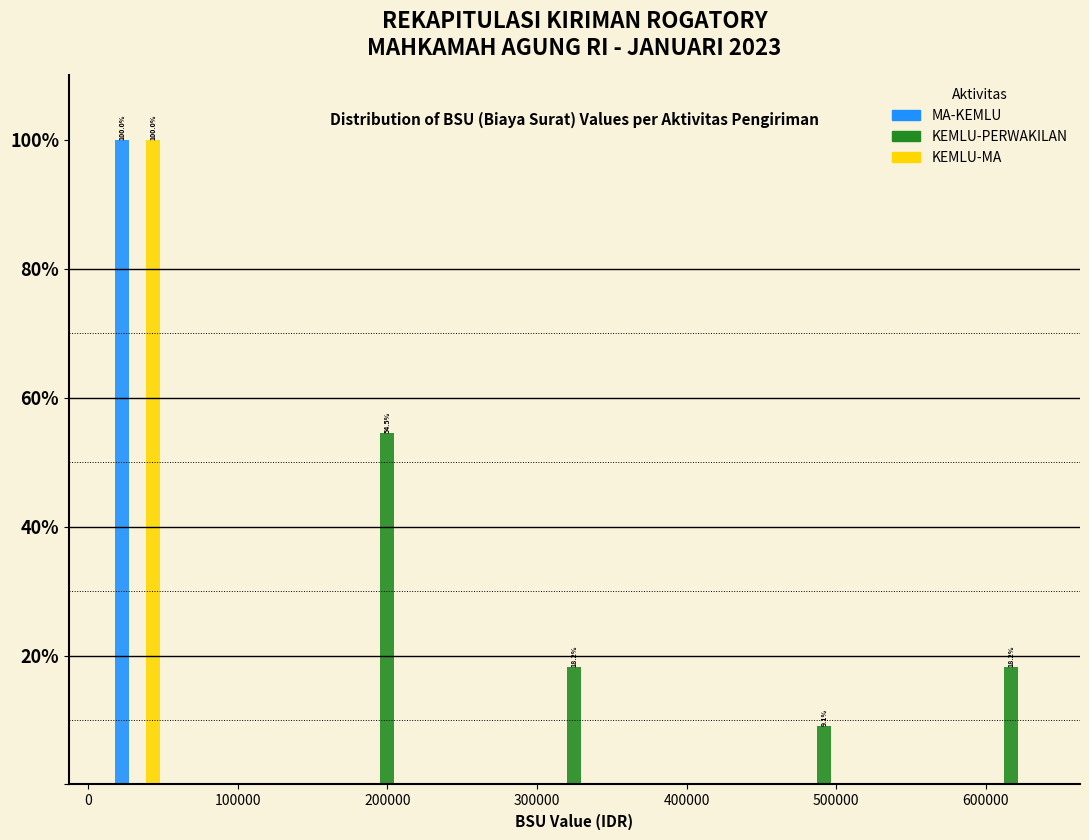

In the MA-KEMLU series, which range on the x-axis has the tallest bar?

10000 to 50000